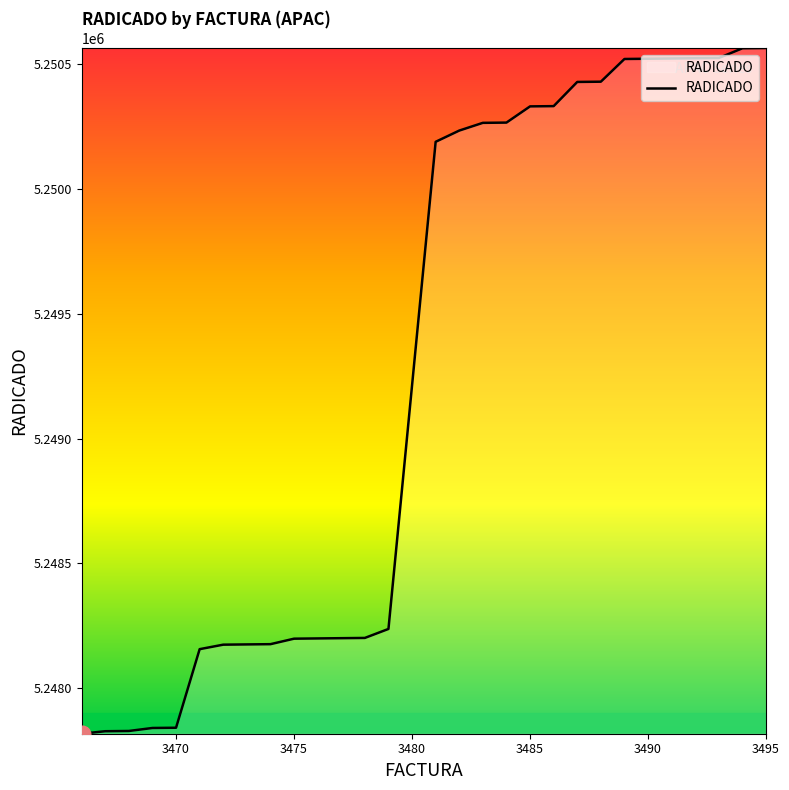

What is the difference between the maximum and minimum values?

2749